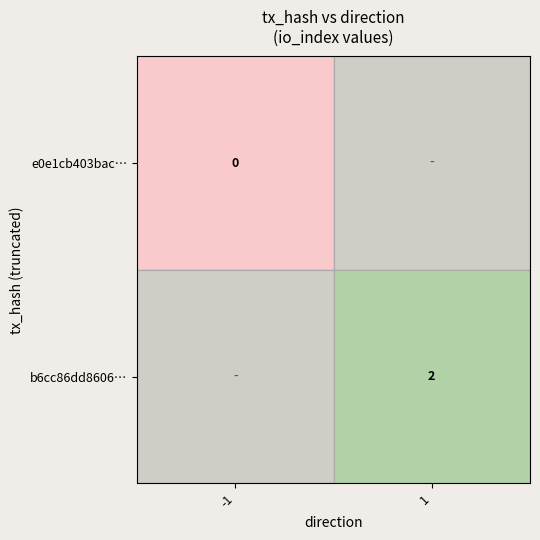

Which label corresponds to the largest value in the chart?

1